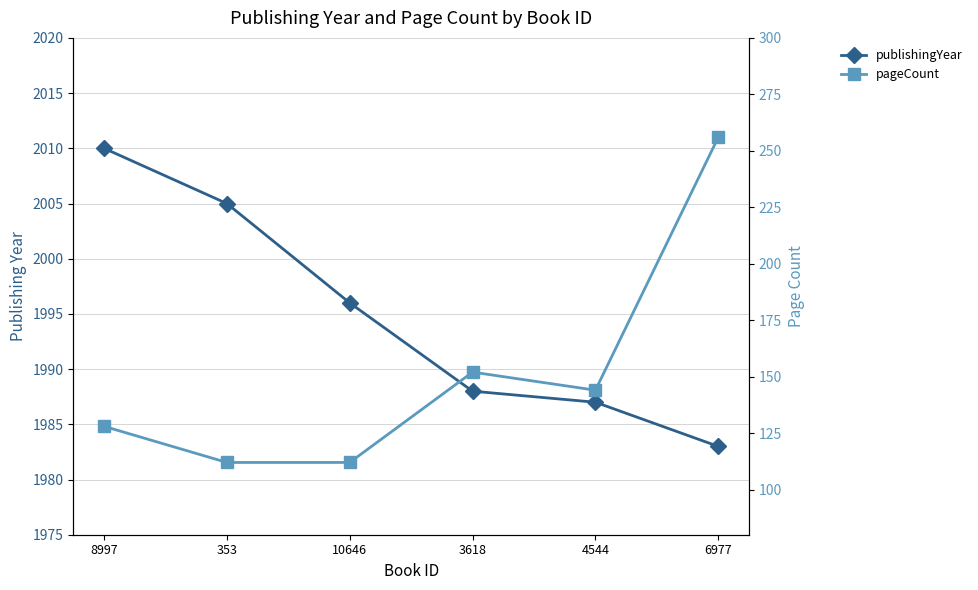

What is the difference between the maximum and minimum values in the publishingYear series?

27